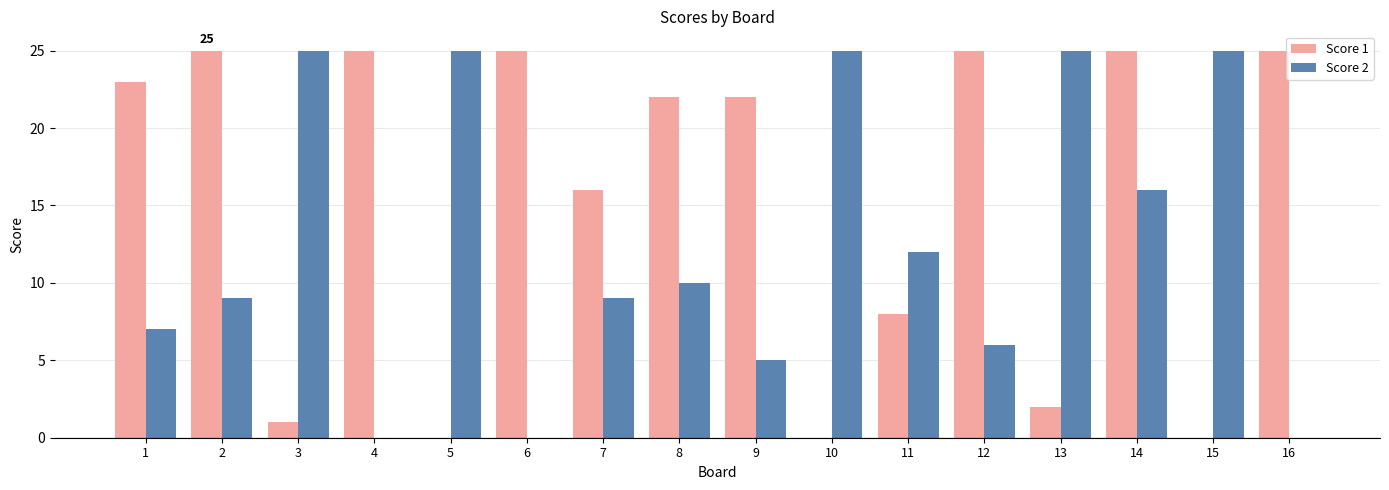

Reading right to left, what are all the values shown in this chart?

Score 1: 16=25	15=0	14=25	13=2	12=25	11=8	10=0	9=22	8=22	7=16	6=25	5=0	4=25	3=1	2=25	1=23
Score 2: 16=0	15=25	14=16	13=25	12=6	11=12	10=25	9=5	8=10	7=9	6=0	5=25	4=0	3=25	2=9	1=7